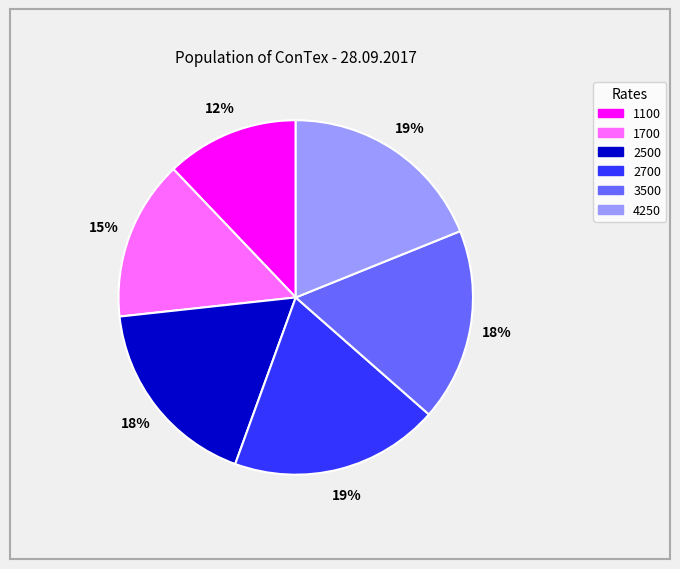

What is the smallest slice in the pie chart?

1100